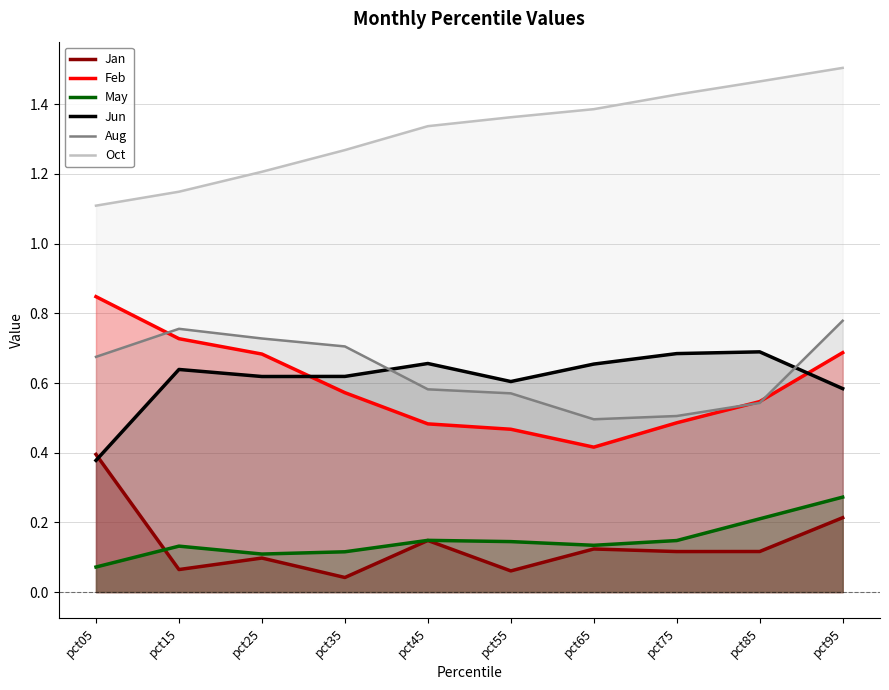

What are all the series names shown in the legend?

Jan, Feb, May, Jun, Aug, Oct